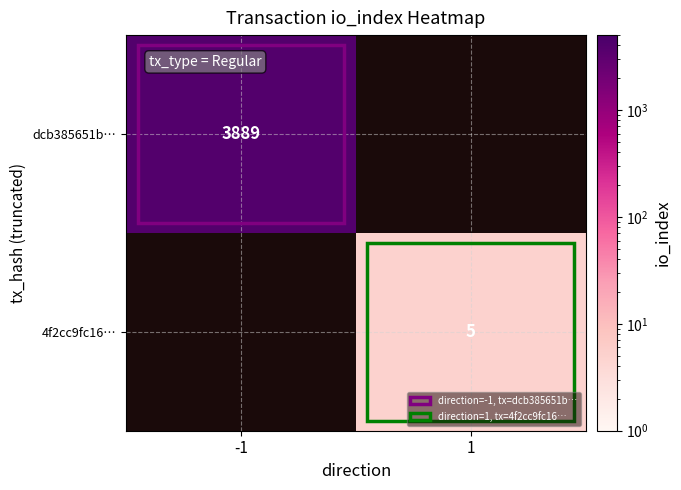

Is it true that dcb385651b… equals 3889 at -1?

True